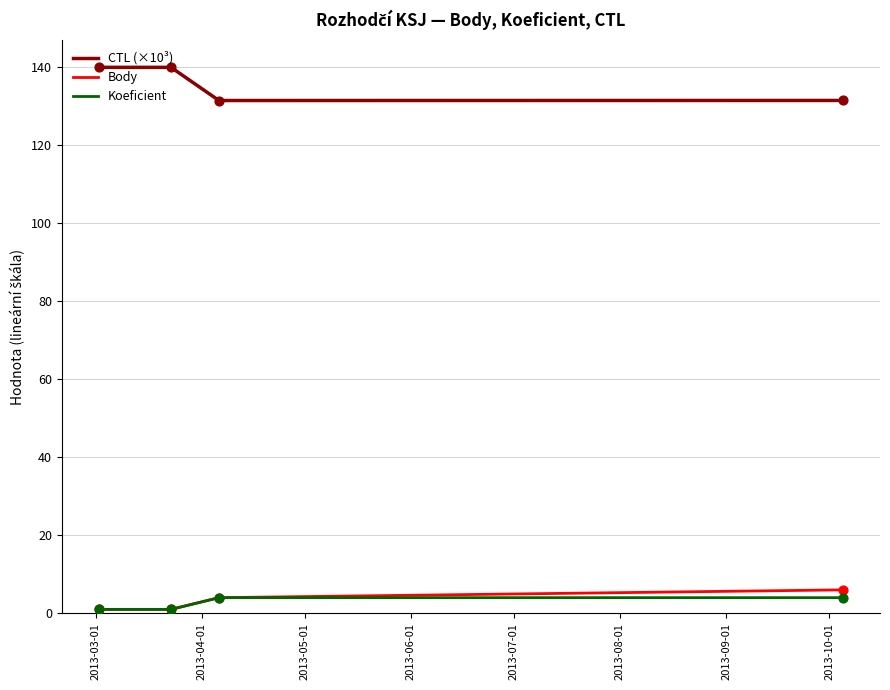

True or false: Body and CTL (×10³) cross at least once.

False